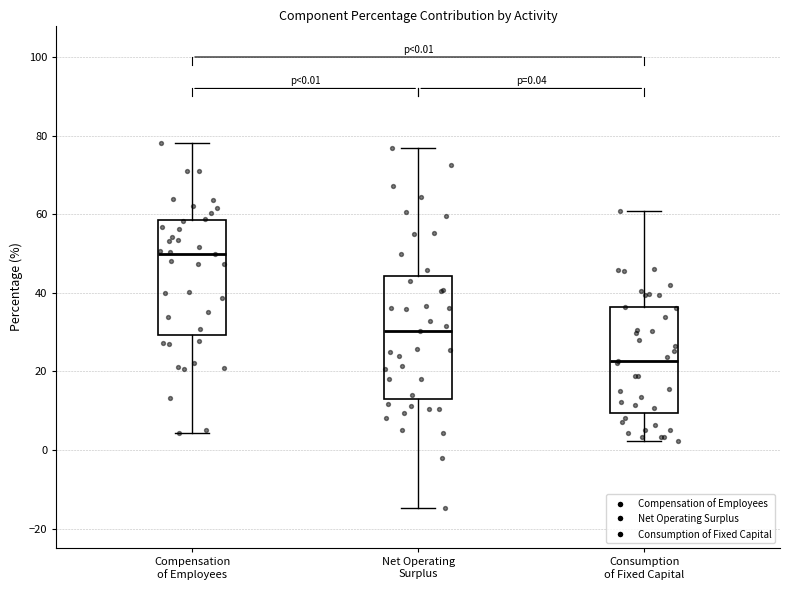

Comparing the boxes themselves (not the whiskers), which one is the tallest?

Net Operating Surplus